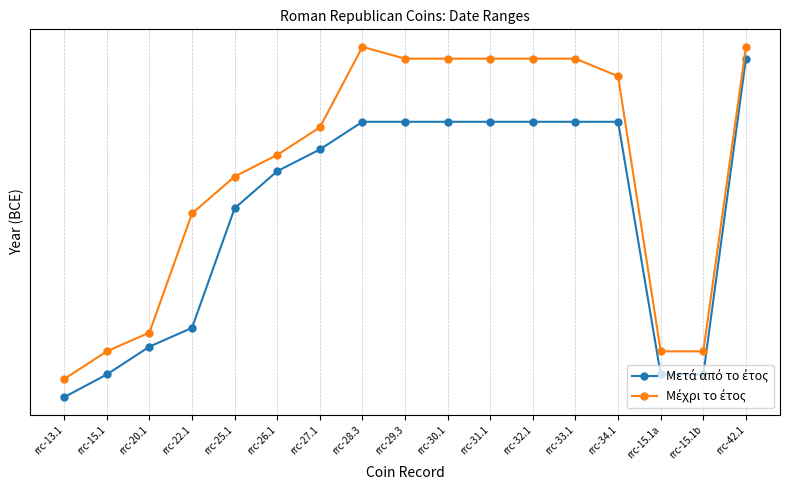

Is the value of Μετά από το έτος at rrc-29.3 greater than the value of Μέχρι το έτος at rrc-31.1?

No